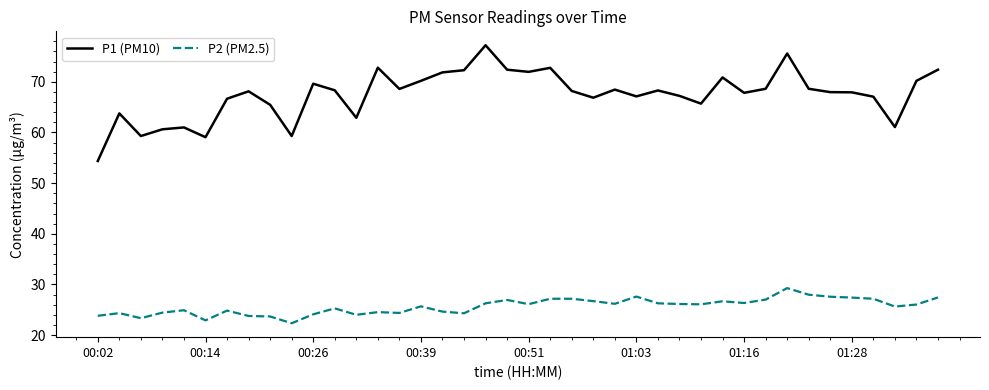

What are all the series names shown in the legend?

P1 (PM10), P2 (PM2.5)